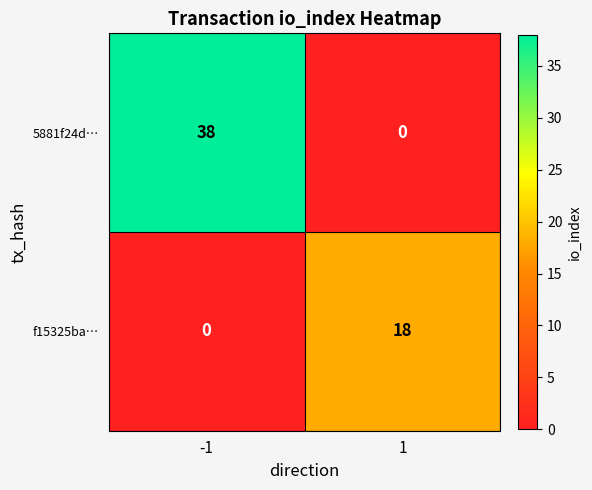

Reading left to right, extract all data points from this chart.

5881f24d…: 38	0
f15325ba…: 0	18